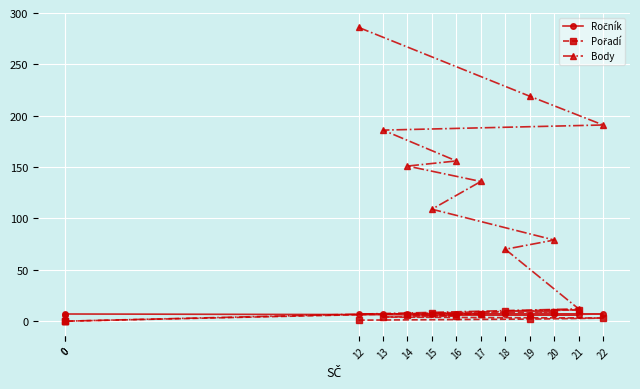

What is the difference between the Pořadí values at 19 and 16?

3